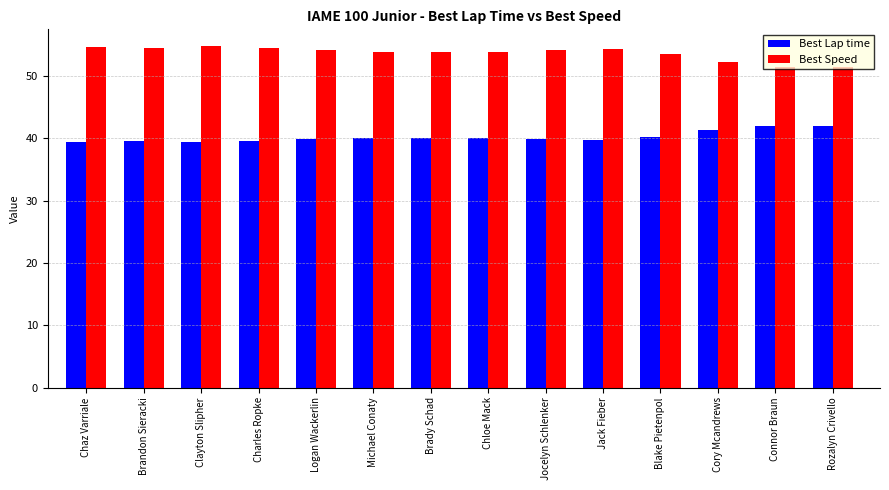

What is the difference between the highest and lowest values at Clayton Slipher?

15.4